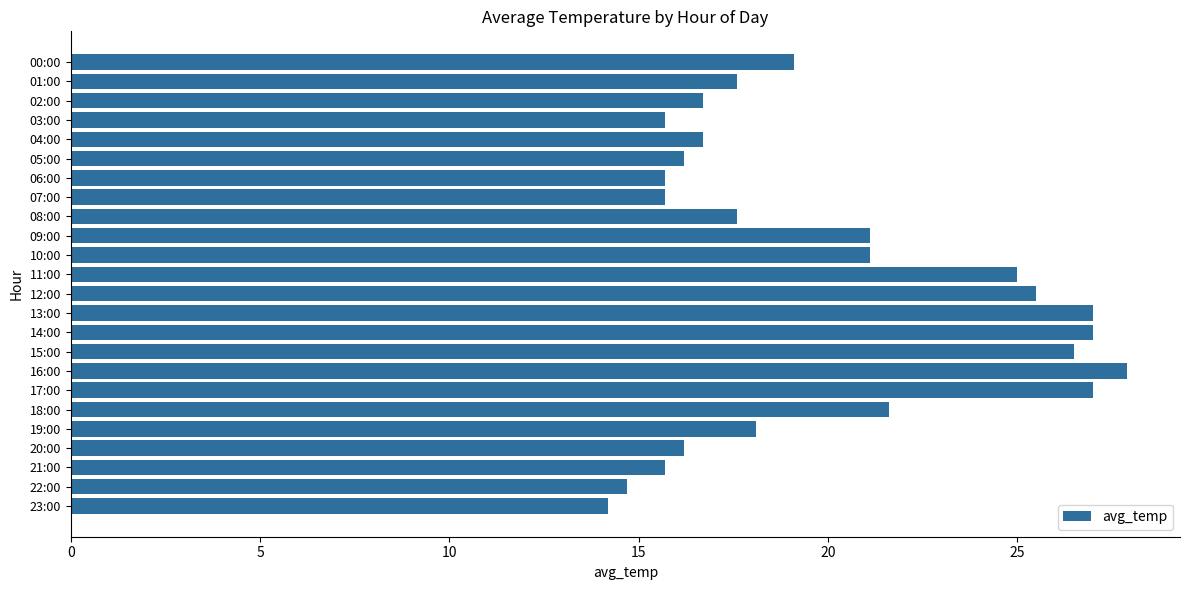

What is the sum of all values?

479.6